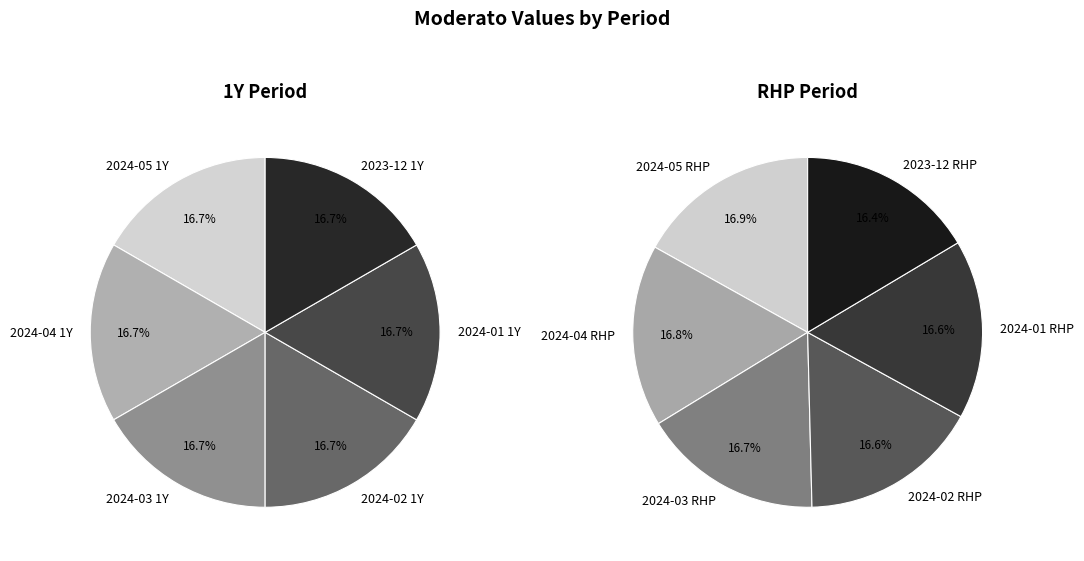

Does 2024-02 RHP represent more than half of the total?

No